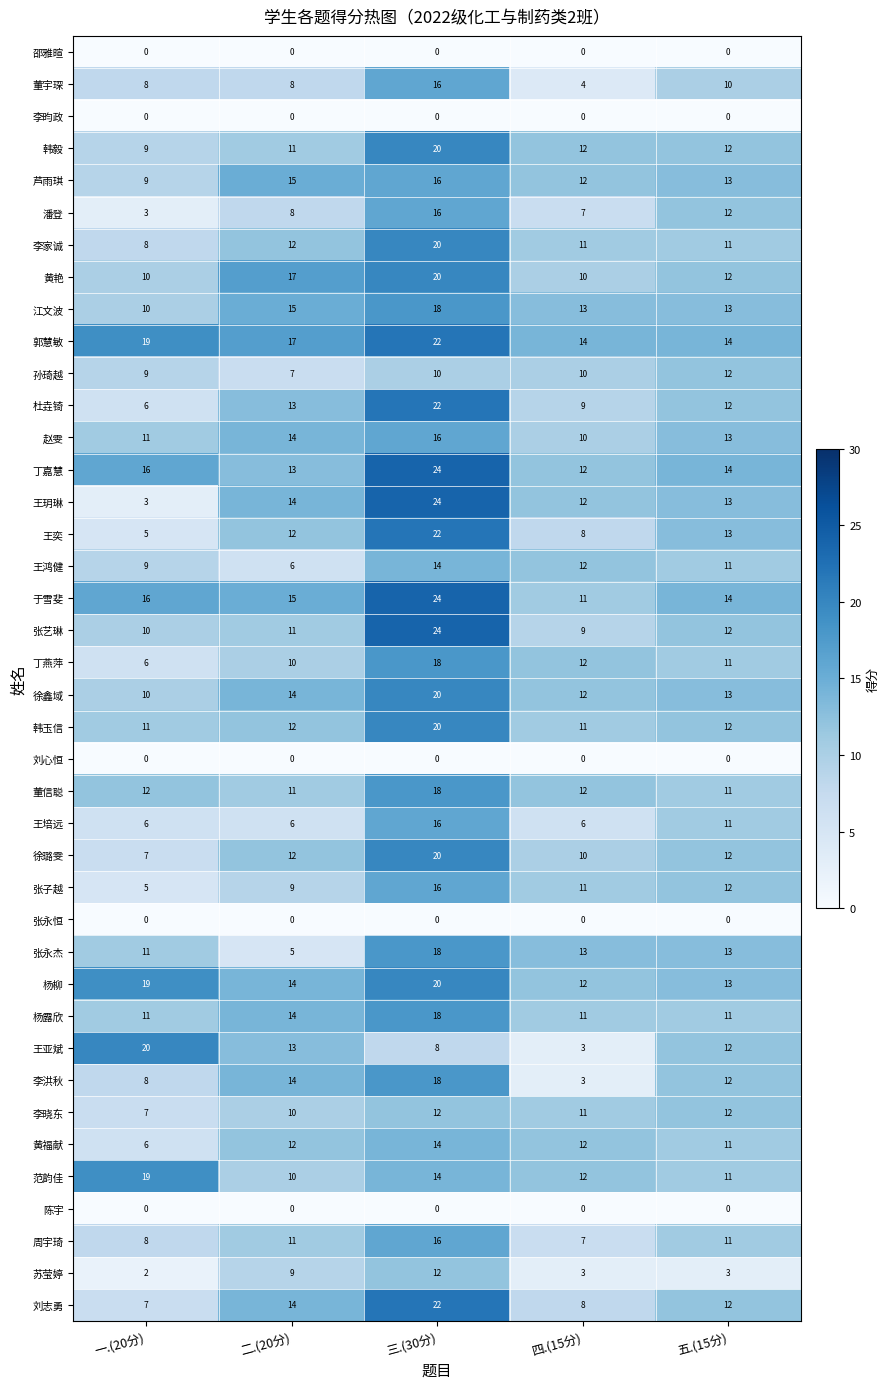

How many values in the 董宇琛 series are below 8?

1